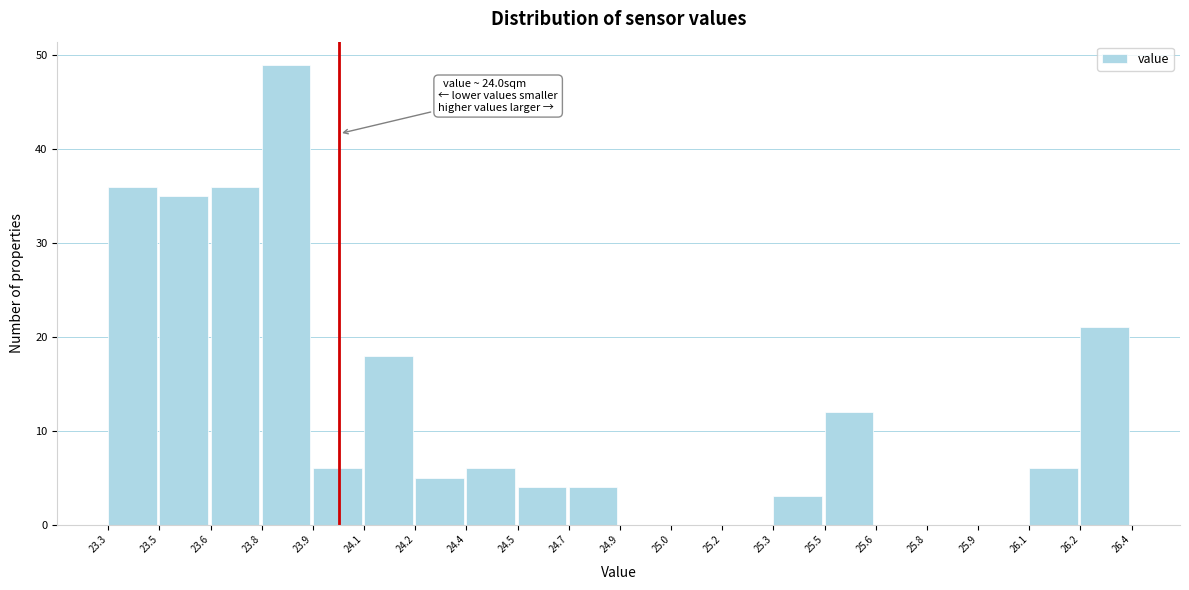

Reading left to right, list all the values displayed in this chart.

23.3=36	23.5=35	23.6=36	23.8=49	23.9=6	24.1=18	24.2=5	24.4=6	24.5=4	24.7=4	24.9=0	25.0=0	25.2=0	25.3=3	25.5=12	25.6=0	25.8=0	25.9=0	26.1=6	26.2=21